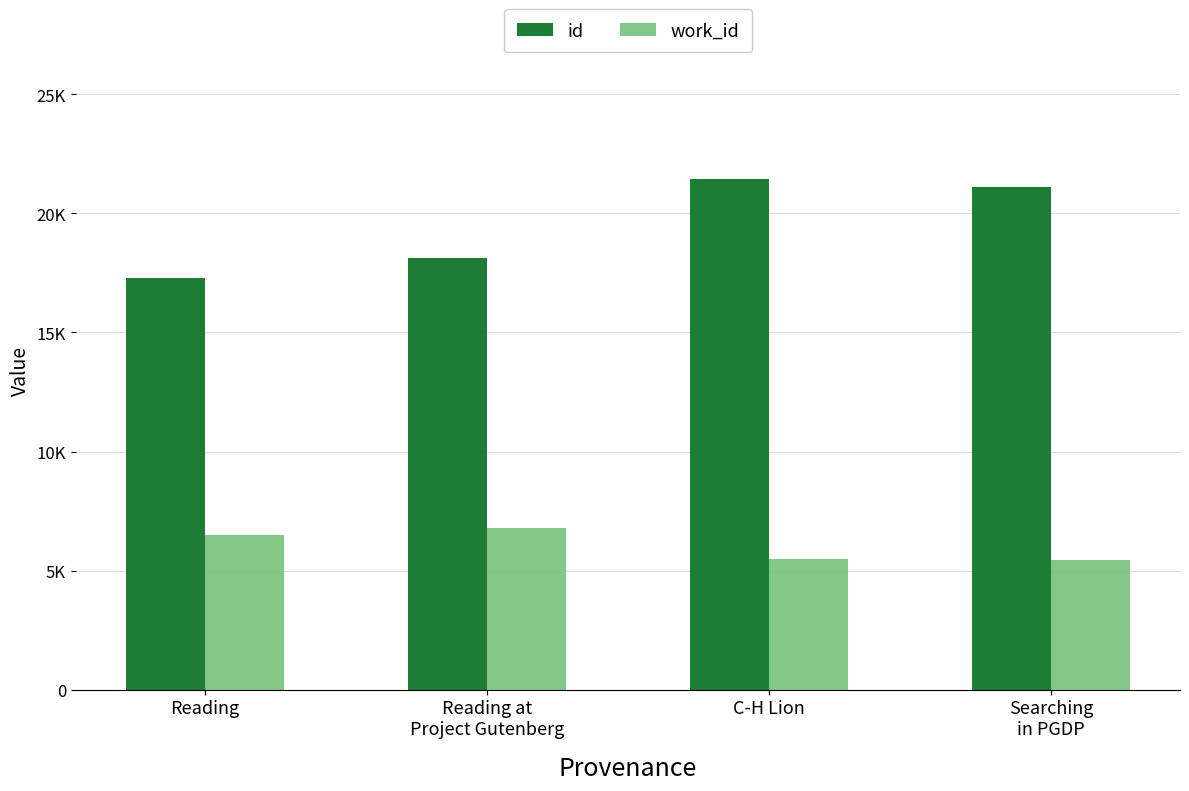

What is the total value across all series at Searching
in PGDP?

26569